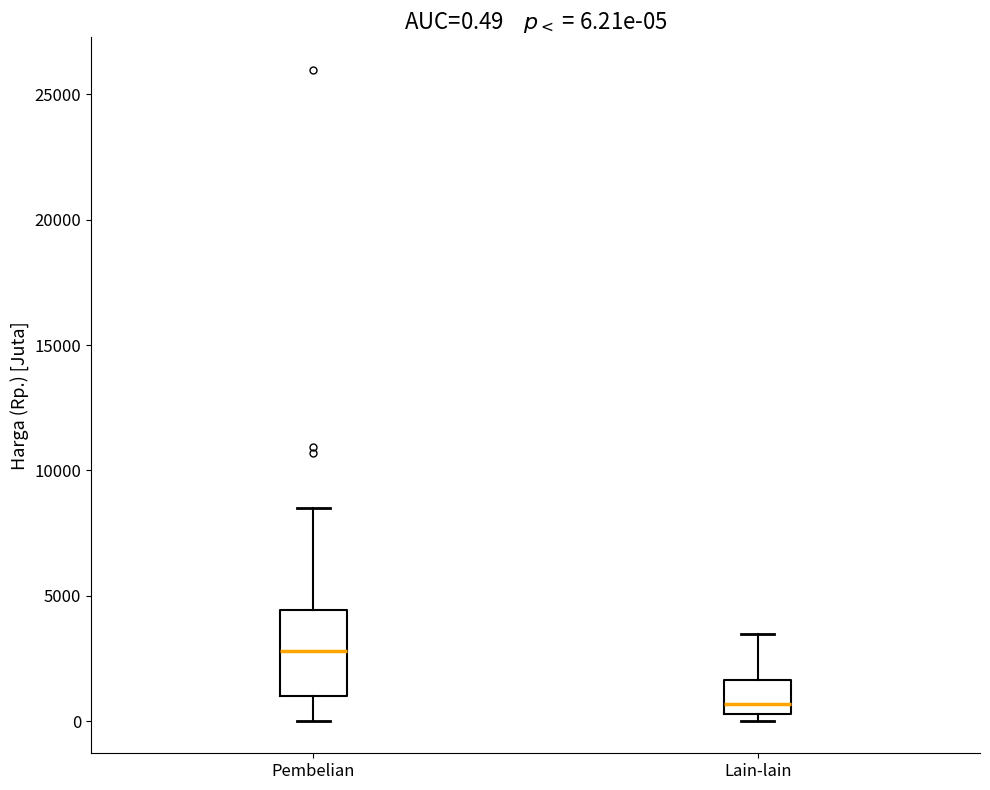

Which box is the tallest, from its lower edge to its upper edge?

Pembelian